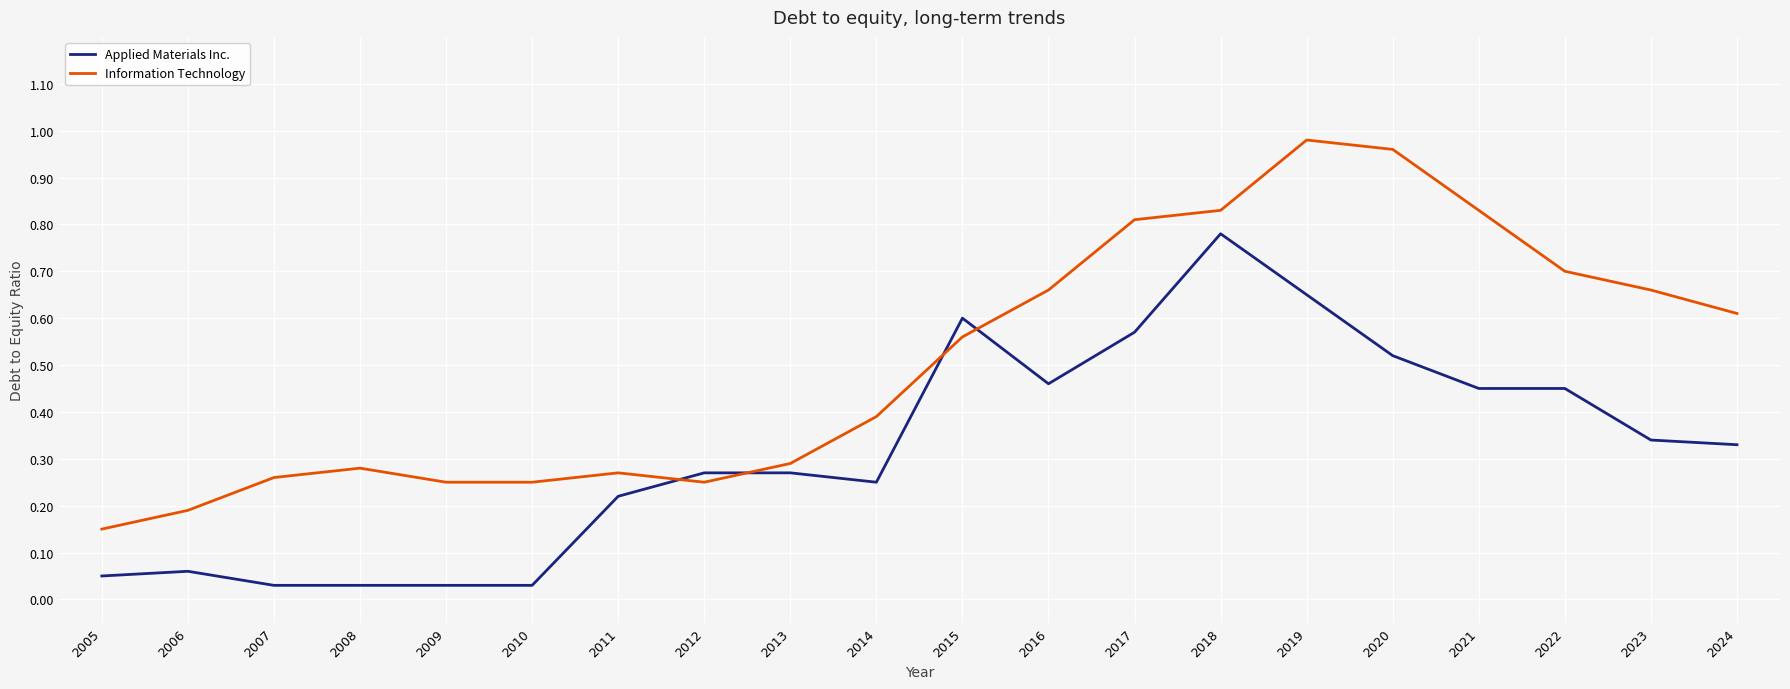

What is the sum of all Applied Materials Inc. values?

6.4